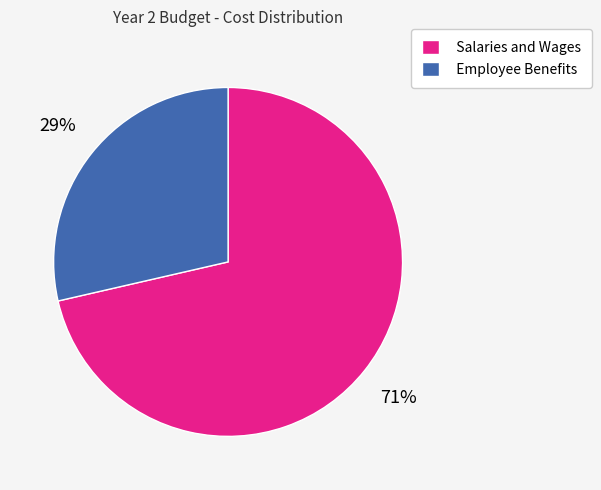

Do Employee Benefits and Salaries and Wages together represent more than half of the pie?

Yes